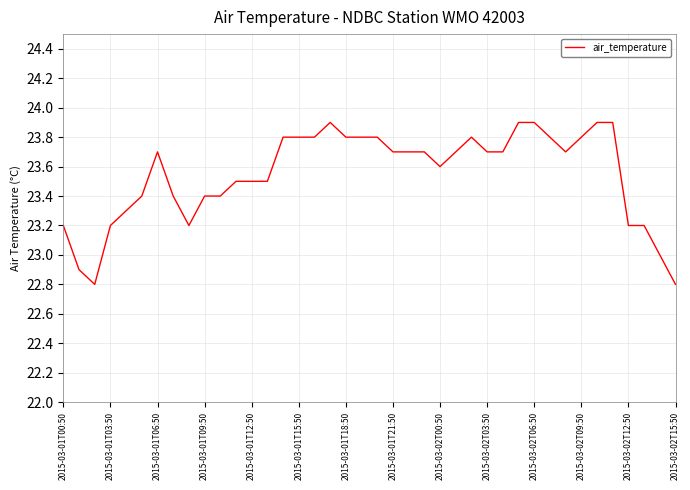

What is the minimum value shown in the chart?

22.8